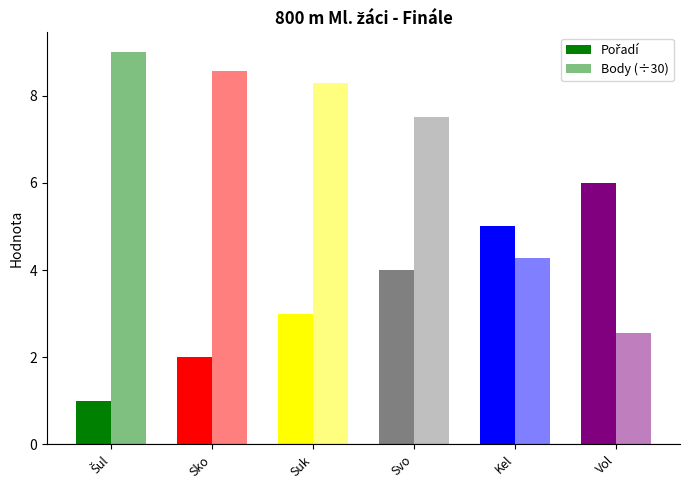

What is the difference between the highest and lowest values at Svo?

3.5